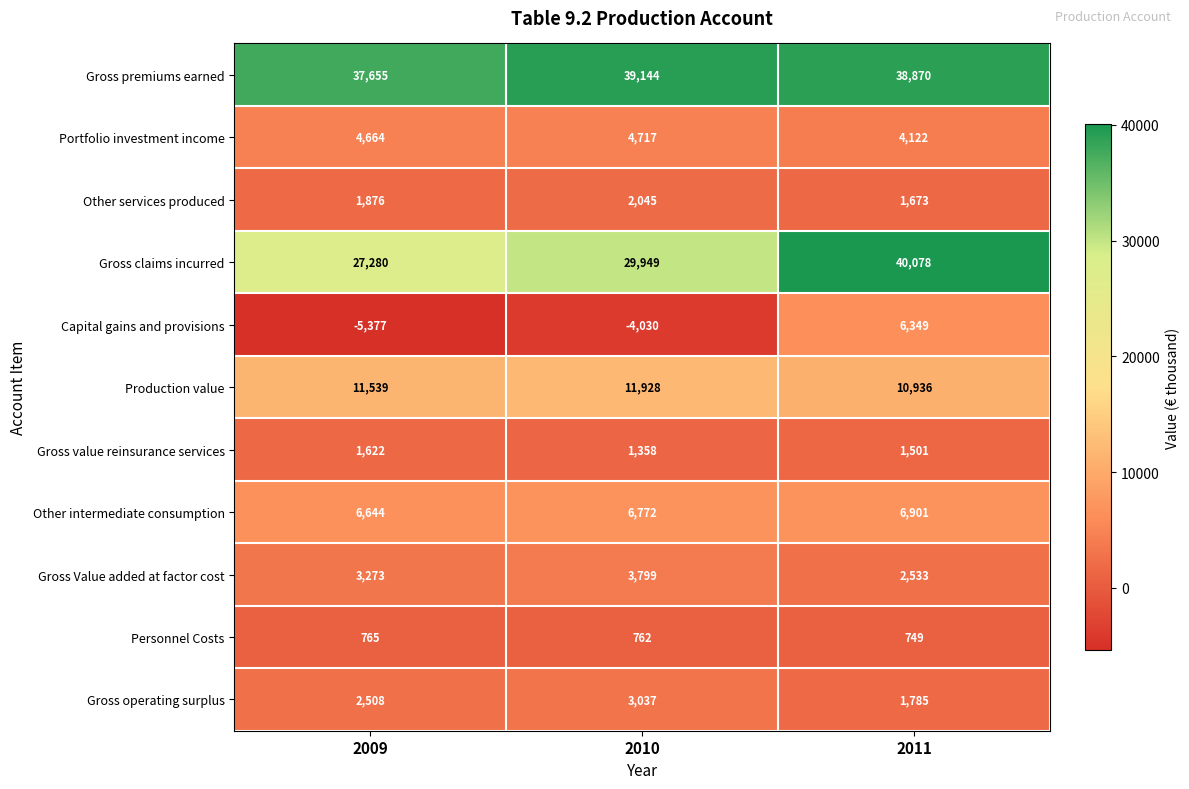

At which label is Portfolio investment income closest to 4419?

2009